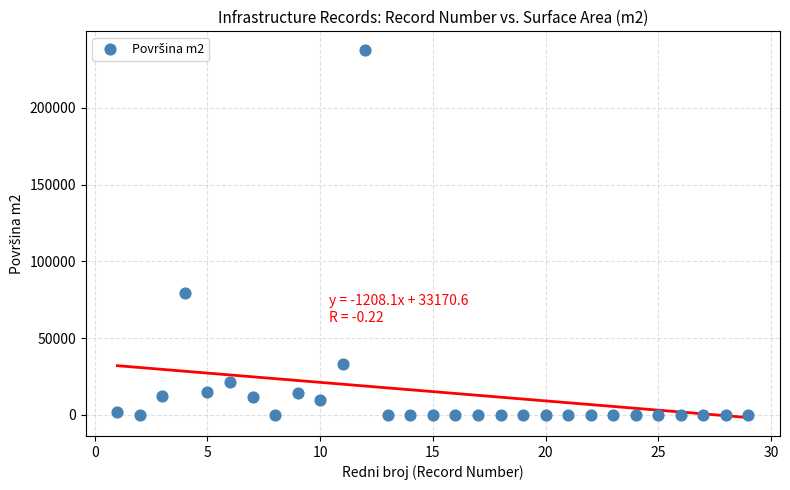

What Y value in the scatter plot is closest to 118944?

79413